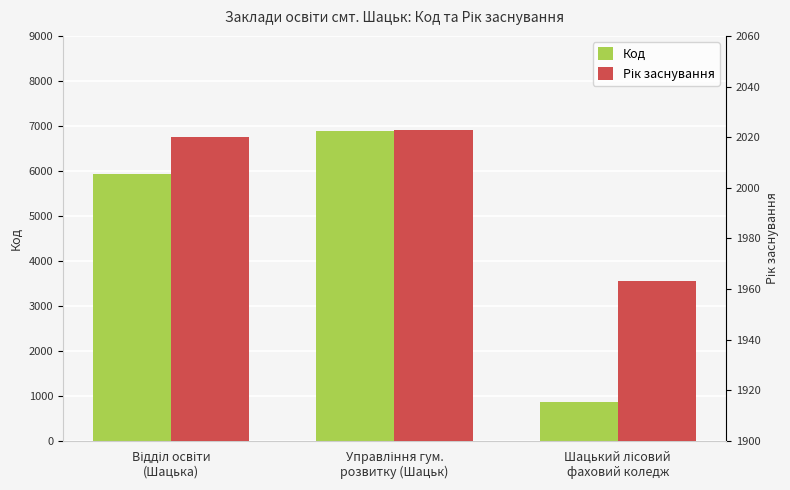

What is the sum of the Рік заснування values at Управління гум.
розвитку (Шацьк) and Шацький лісовий
фаховий коледж?

3986